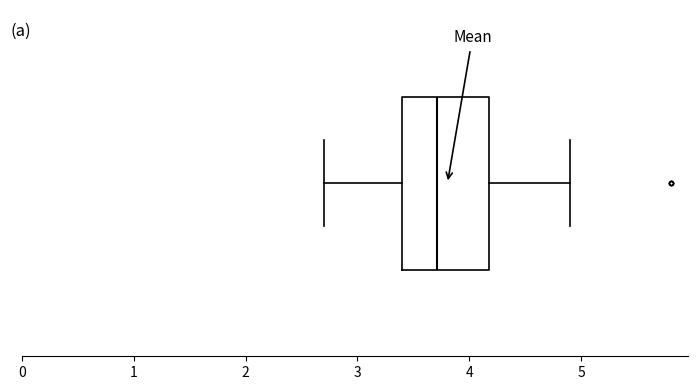

Transcribe this box plot: give where the median line is, the range the box spans, and where the two whiskers end, as read against the x-axis. The values are not printed on the chart, so give them approximately, as read against the axis.

median 3.7, box 3.4 to 4.2, whiskers 2.7 to 4.9